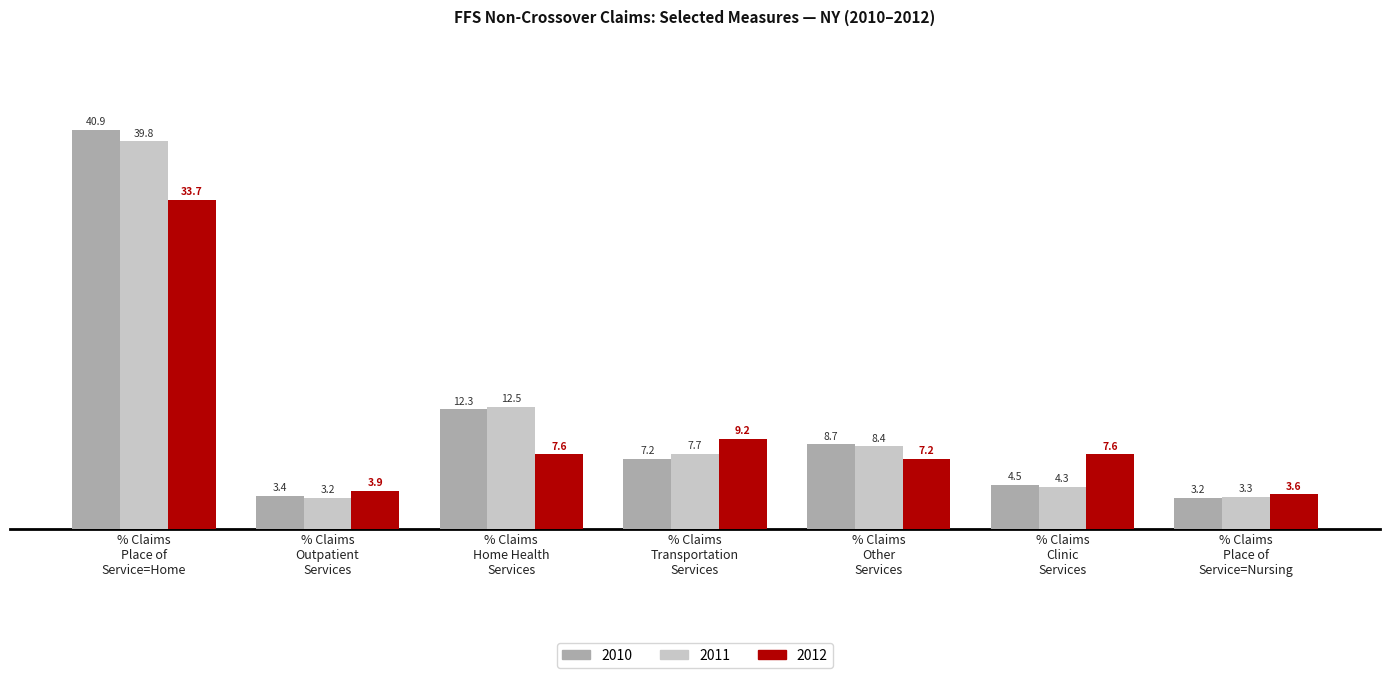

Which series has the widest spread of values?

2010